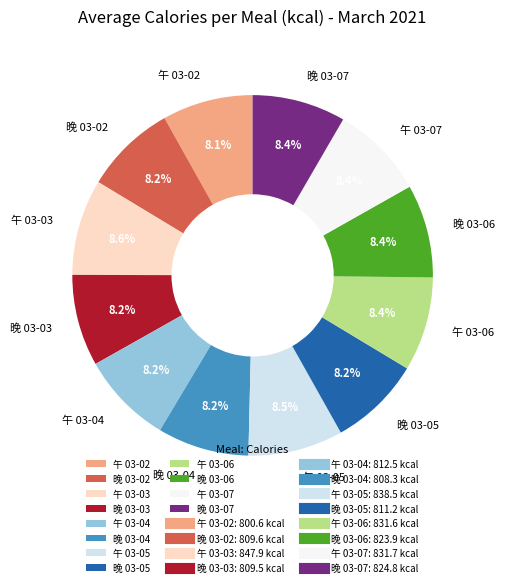

Is there a majority slice in this chart?

No